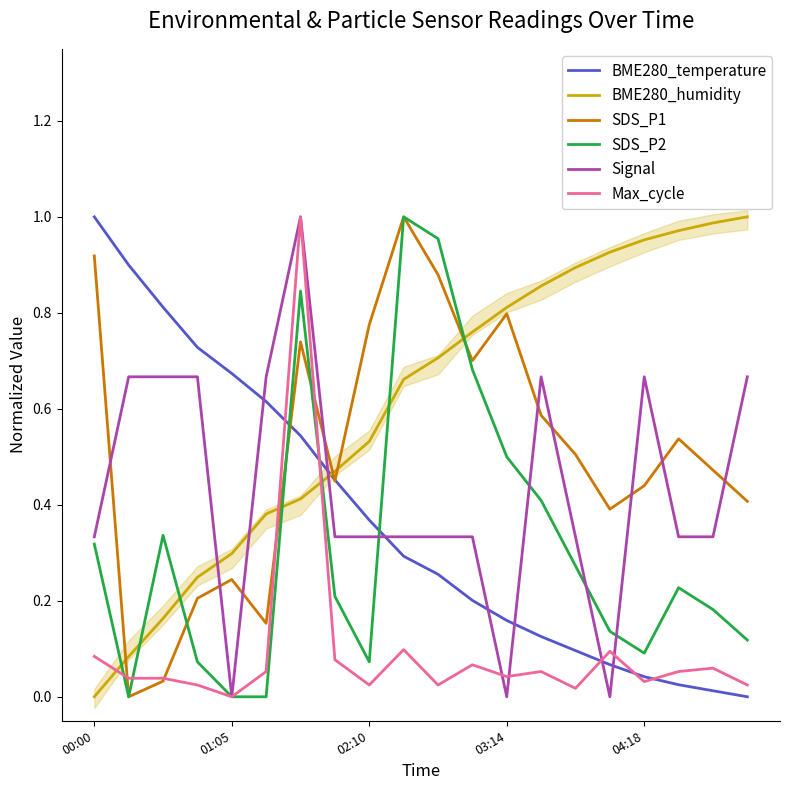

What is the sum of all SDS_P2 values?

6.4